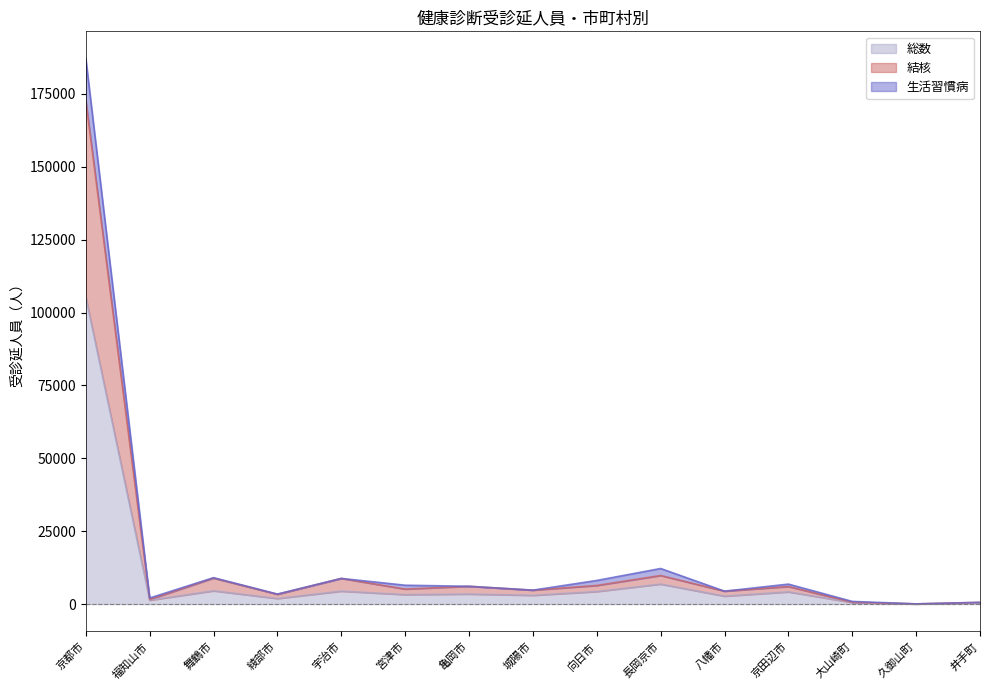

At which category does 総数 reach its first local peak?

舞鶴市